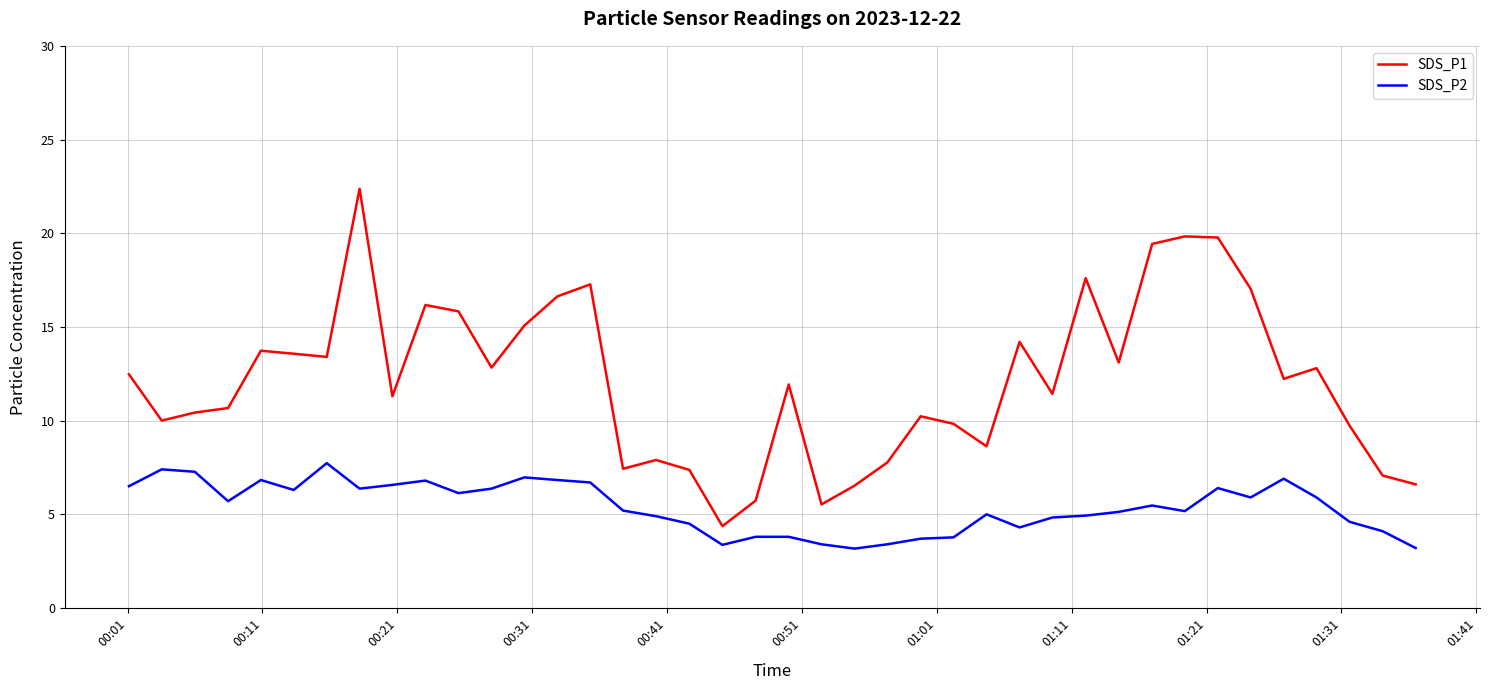

True or false: SDS_P2 and SDS_P1 intersect in this chart.

False